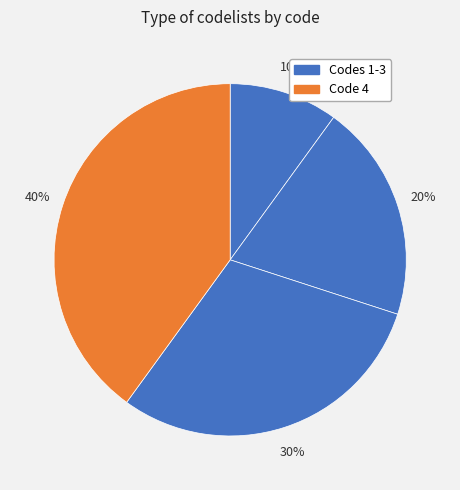

Count the number of slices in the pie.

4